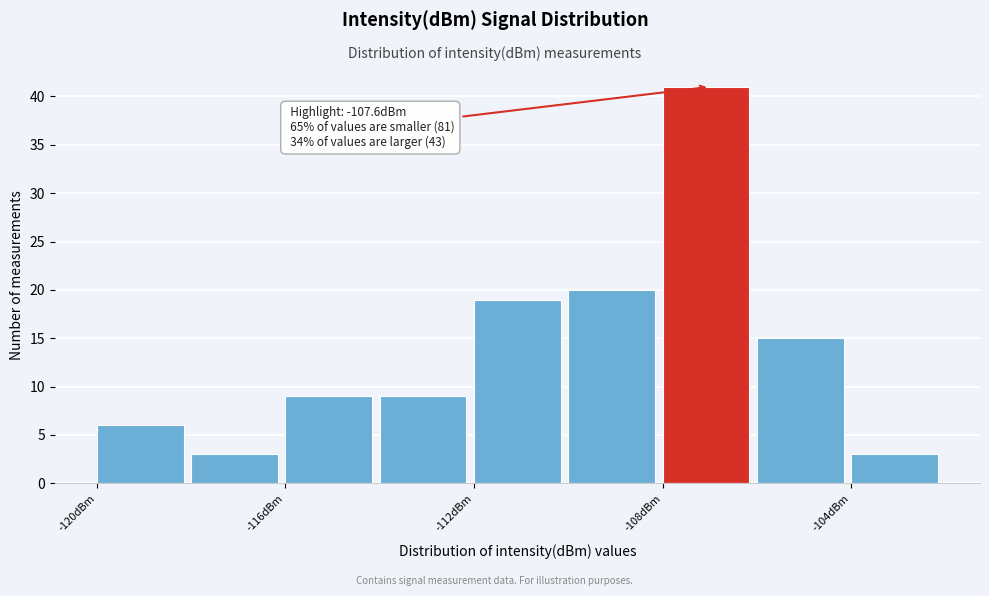

Over which range of the x-axis is the bar tallest?

-108 to -106